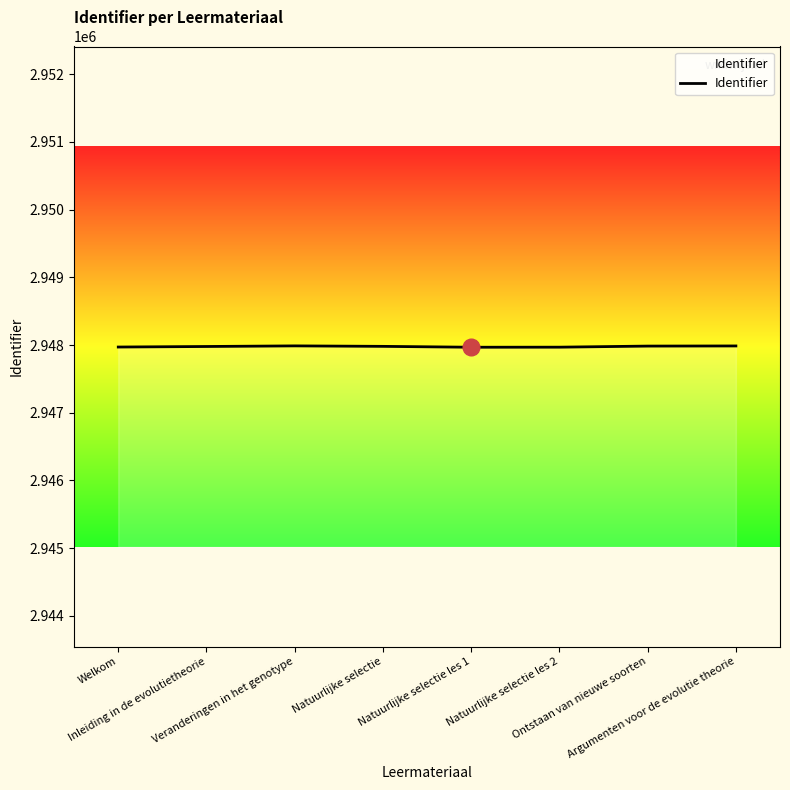

What is the minimum value shown in the chart?

2947967